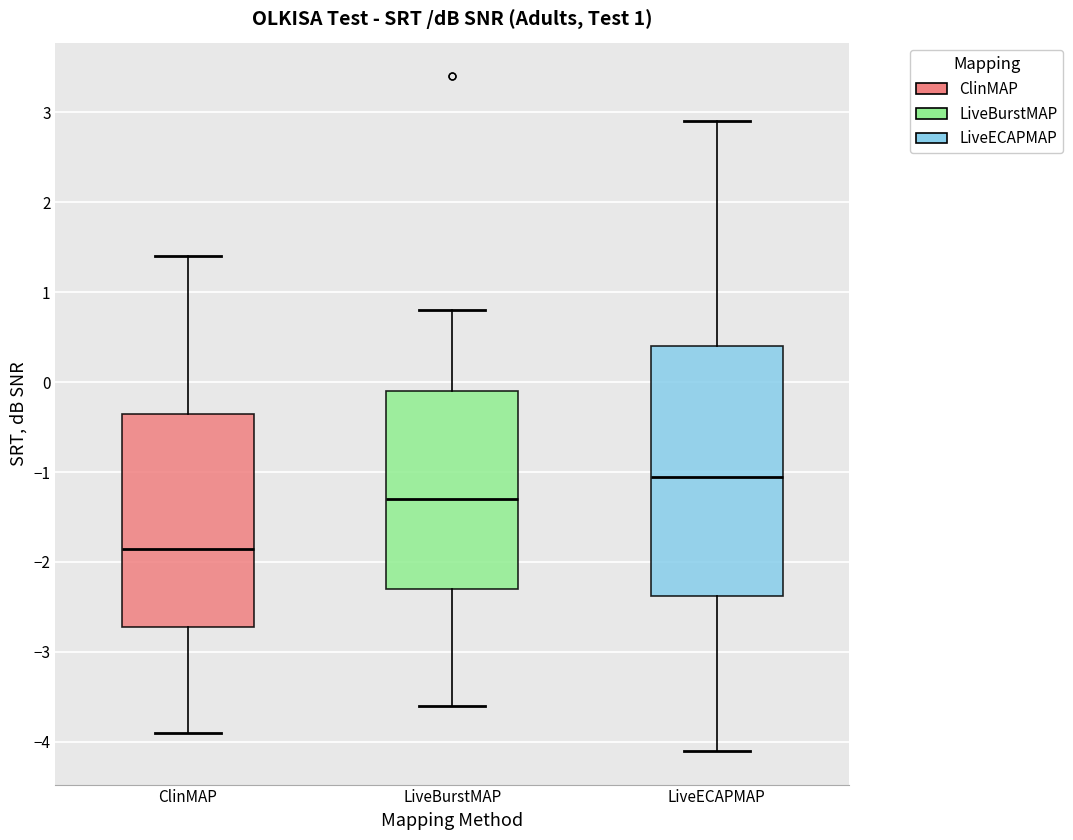

Which box is the tallest, from its lower edge to its upper edge?

LiveECAPMAP